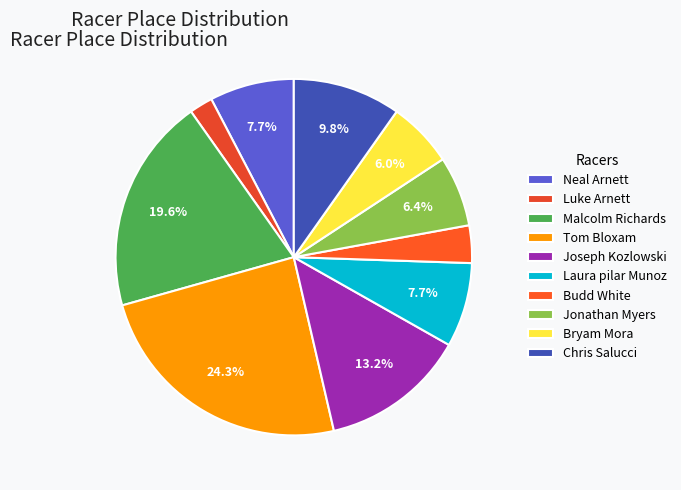

What percentage is NOT represented by Joseph Kozlowski?

86.8%